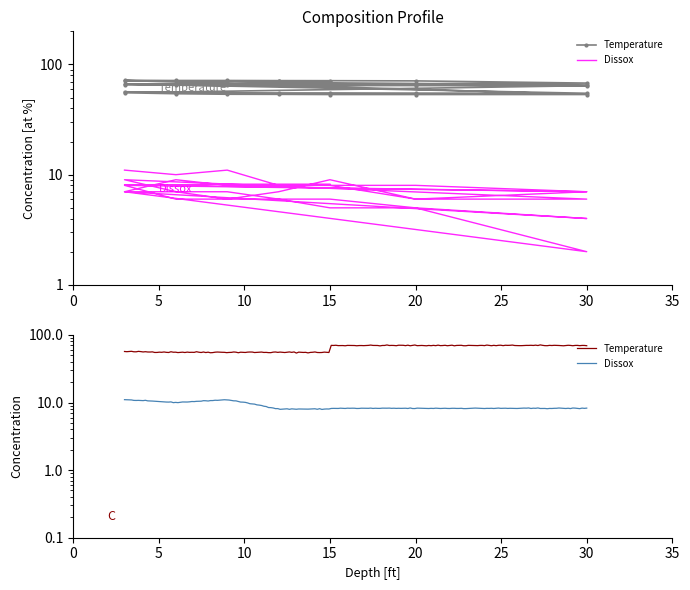

How many lines are shown in the chart?

2